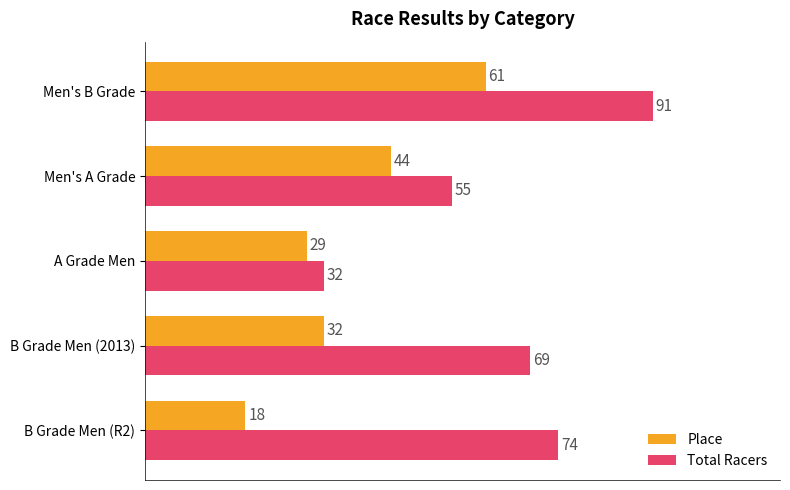

The Place series shows 28 at Men's A Grade. True or false?

False